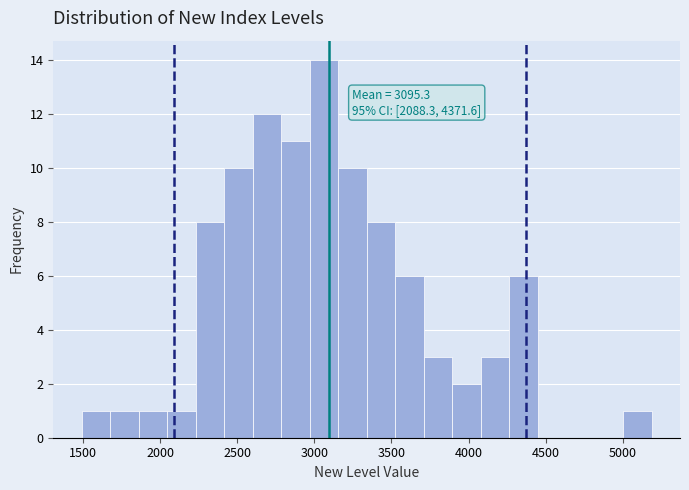

Read against the x-axis, roughly where is the centre of the tallest bar?

3050